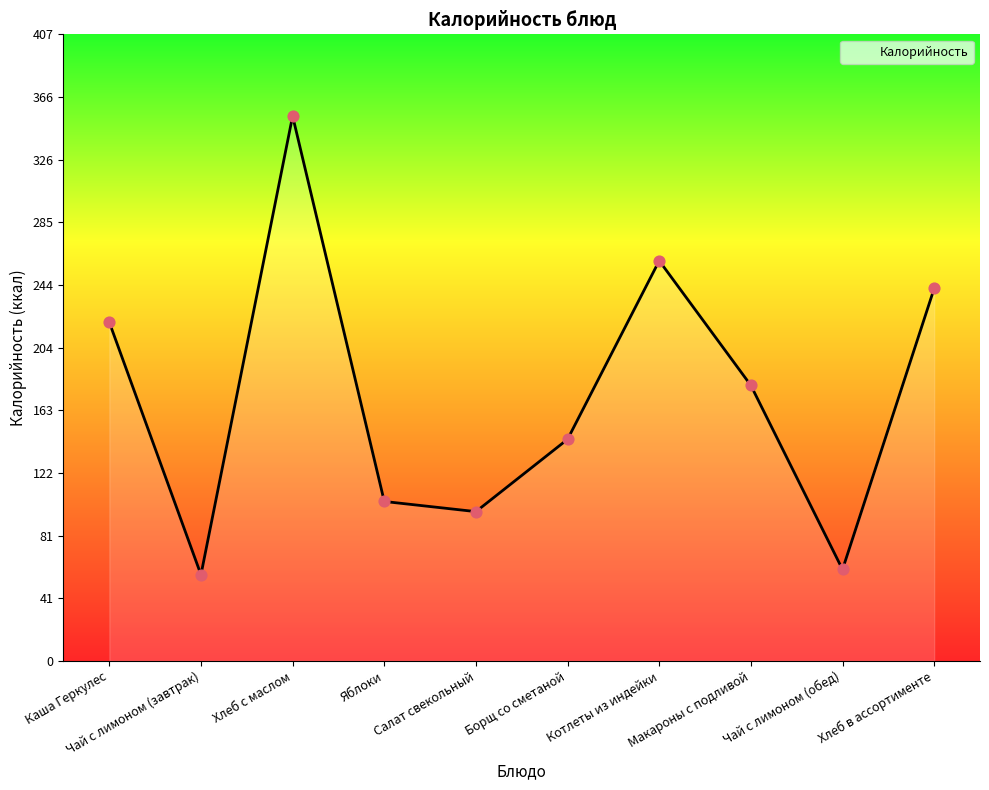

Between Котлеты из индейки and Чай с лимоном (завтрак), which is larger?

Котлеты из индейки